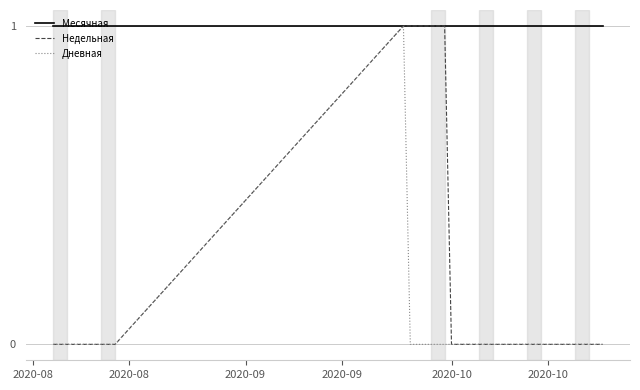

What is the difference between the second highest and second lowest values in the Недельная series?

1